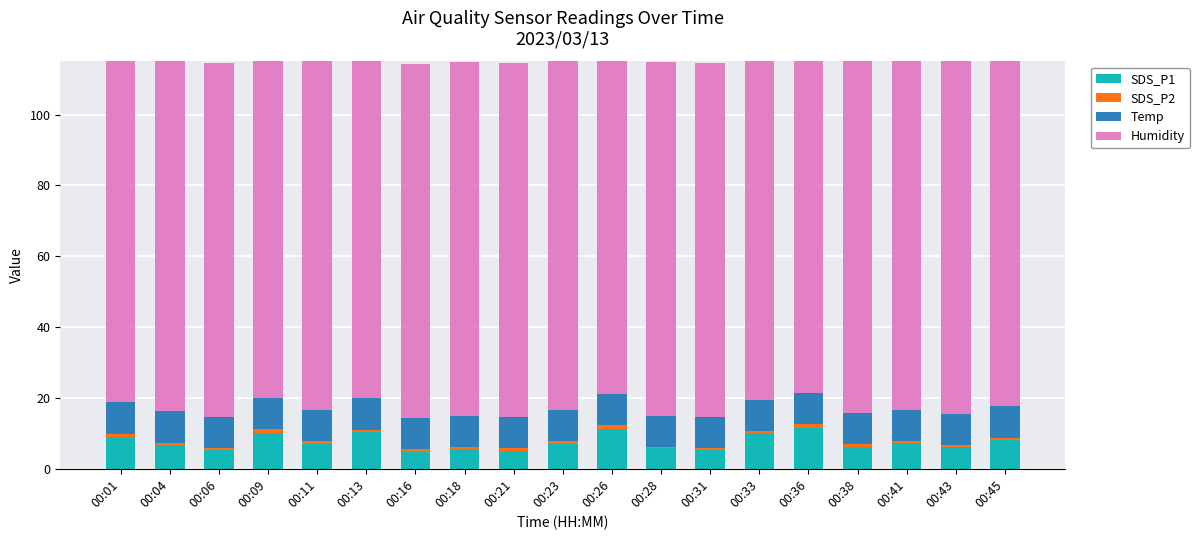

Between 00:16 and 00:41, which series saw the biggest shift?

SDS_P1